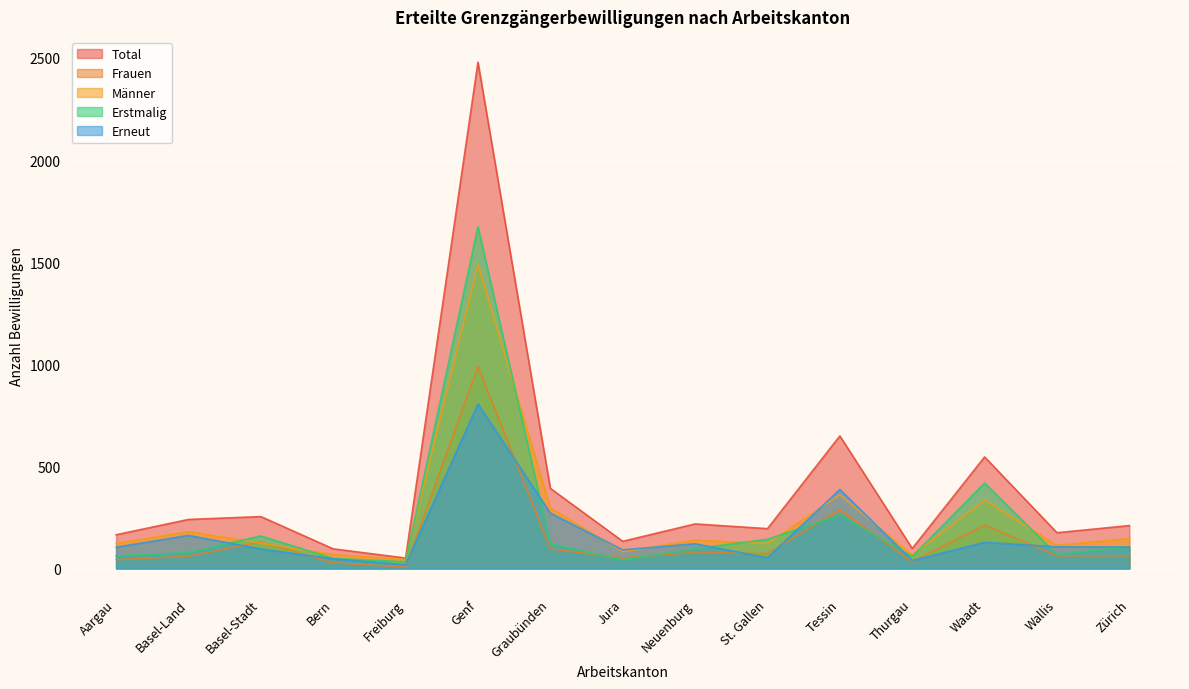

Which series has the widest spread of values?

Total